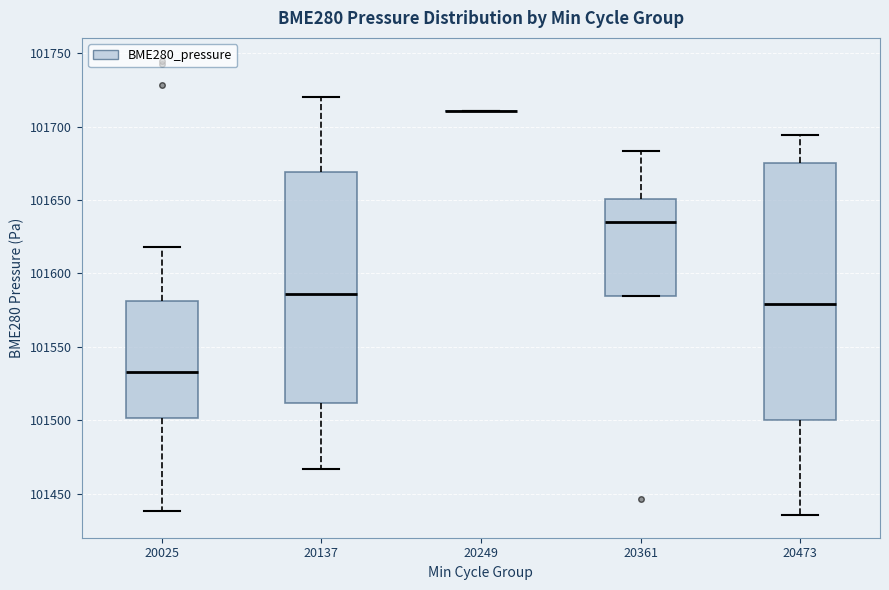

Reading left to right, transcribe this box plot: for each box, give where its median line is, the range the box spans, and where its two whiskers end, as read against the y-axis. The values are not printed on the chart, so give them approximately, as read against the axis.

20025: median 101535, box 101500 to 101580, whiskers 101440 to 101620
20137: median 101585, box 101510 to 101670, whiskers 101465 to 101720
20249: box collapsed to a line at 101710, whiskers 101710 to 101710
20361: median 101635, box 101585 to 101650, whiskers 101585 to 101685
20473: median 101580, box 101500 to 101675, whiskers 101435 to 101695